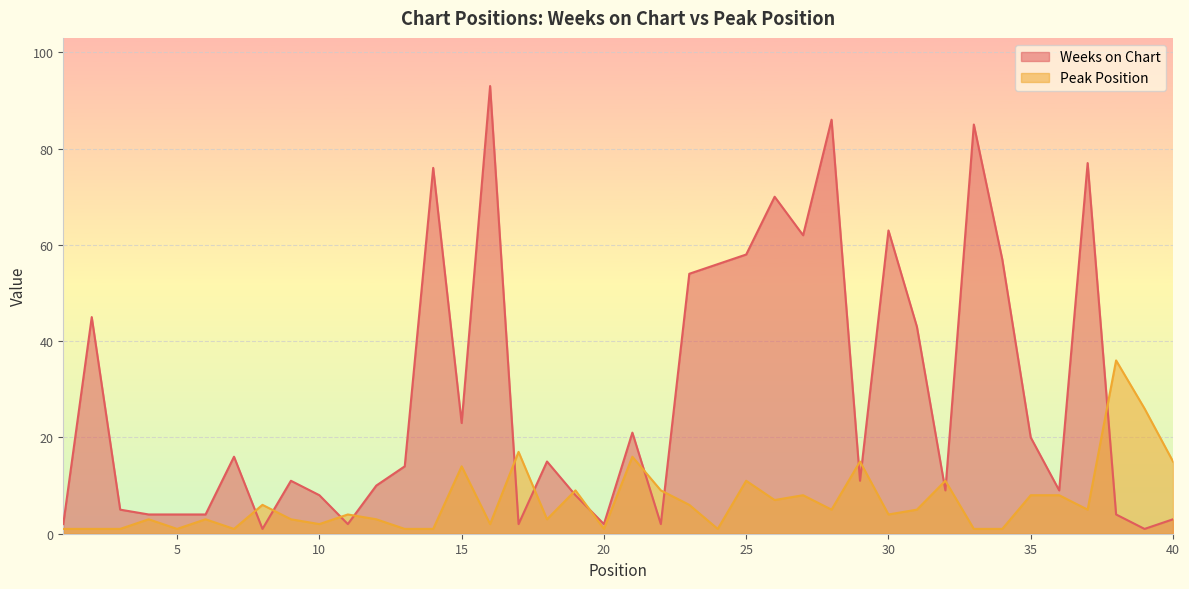

Where is the first local maximum for Weeks on Chart?

2